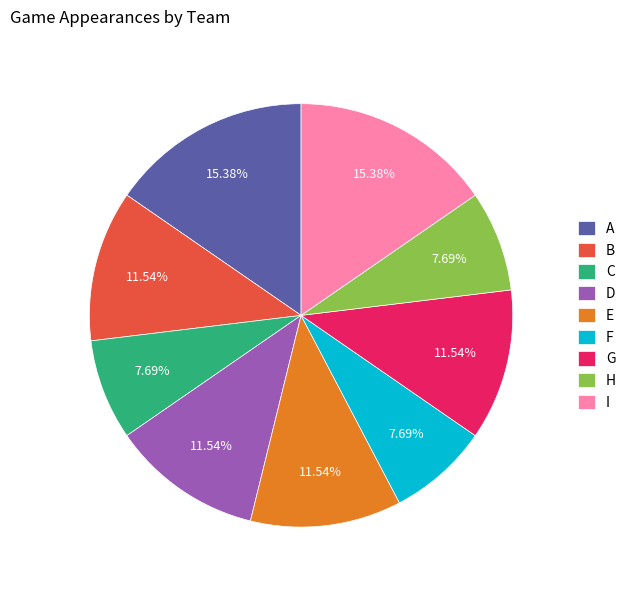

Is there any slice that represents more than half of the pie?

No